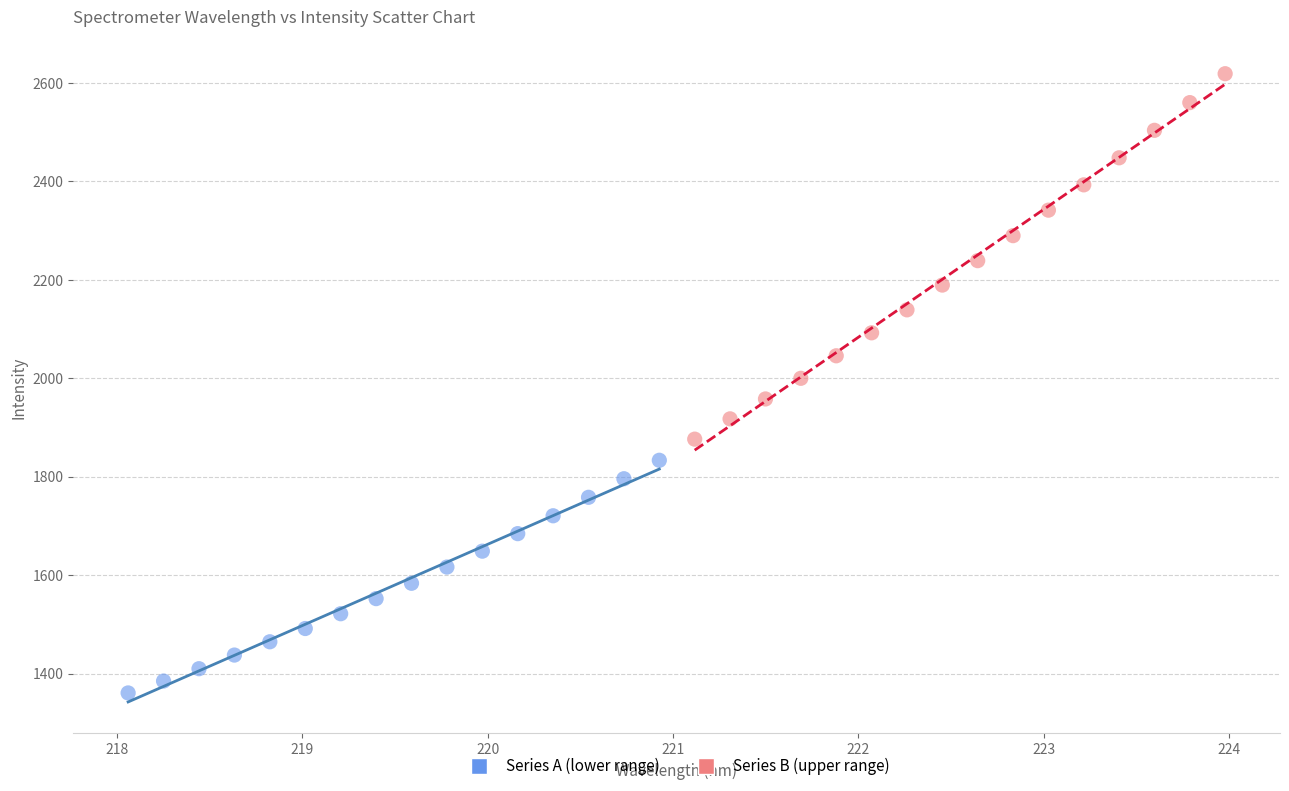

Which series reaches the minimum Y coordinate?

Series A (lower range)